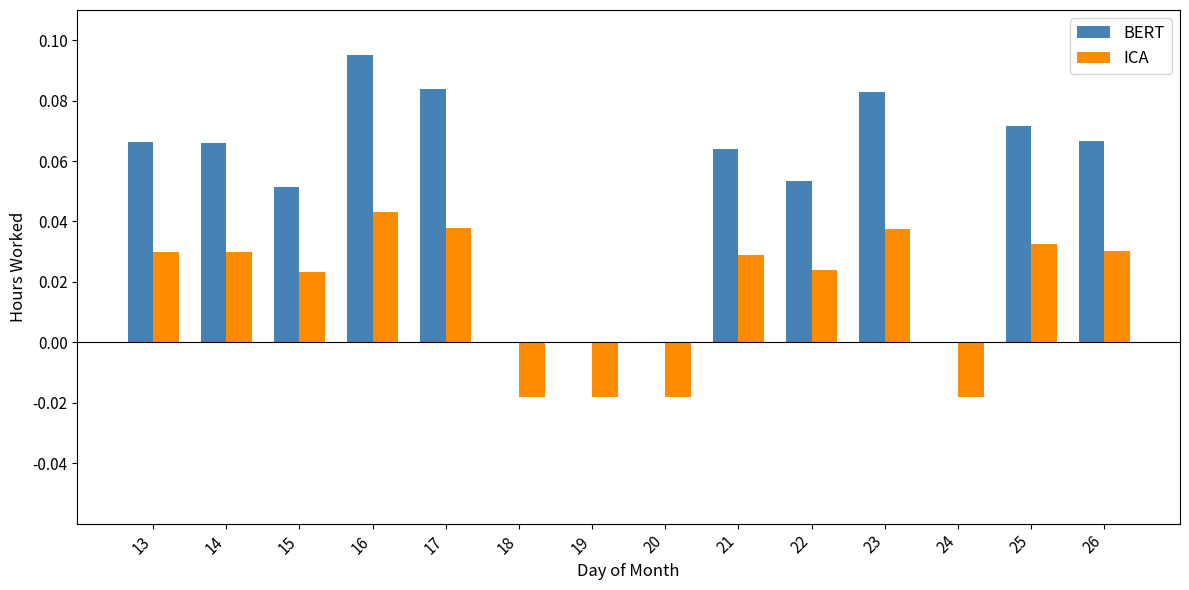

The BERT series shows 0.0 at 23. True or false?

False